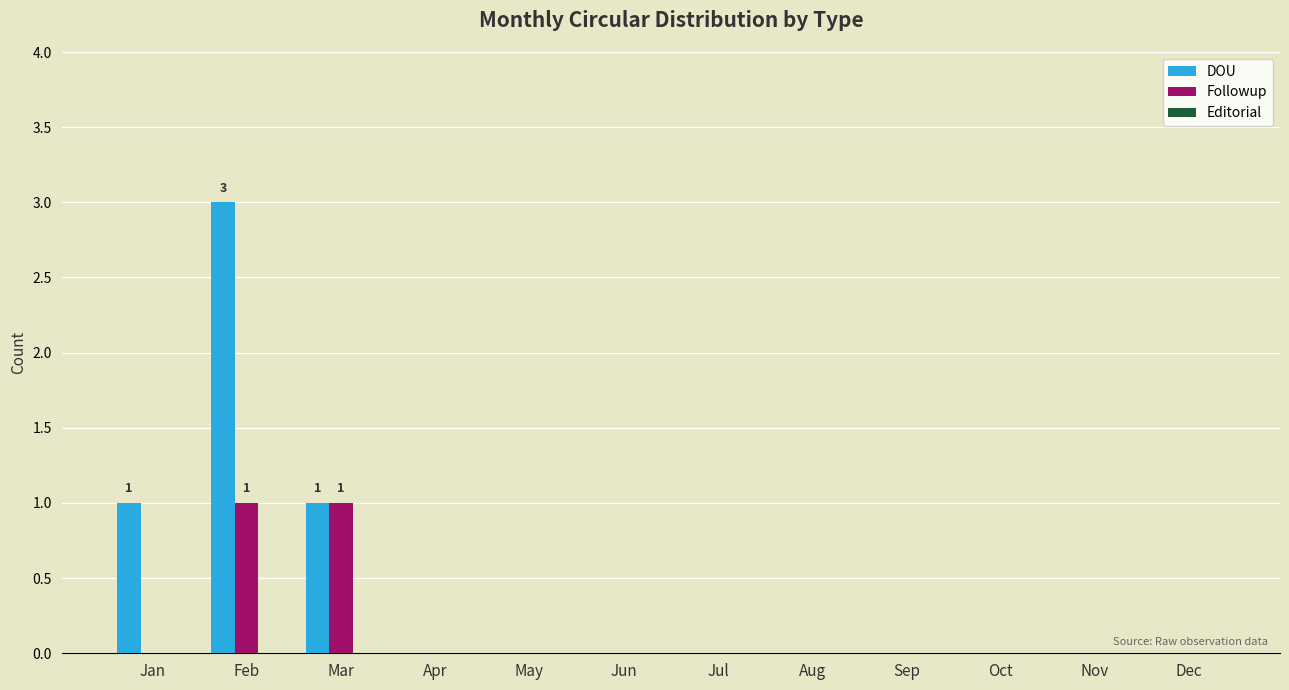

What is the total value across all series at Feb?

4